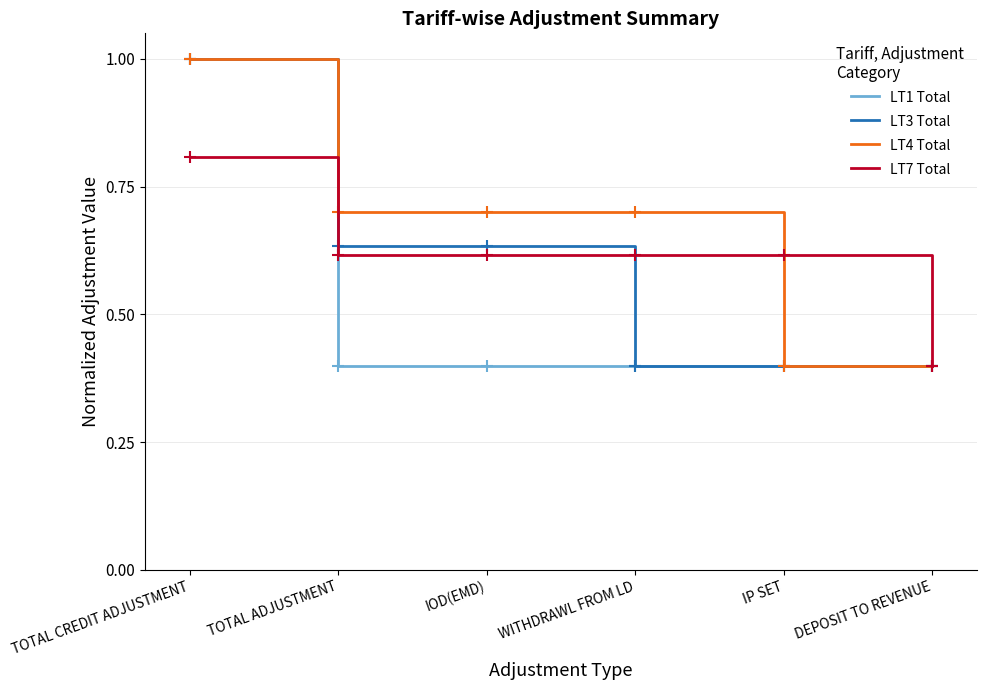

Rank the series by their average value, from lowest to highest.

LT1 Total, LT3 Total, LT7 Total, LT4 Total